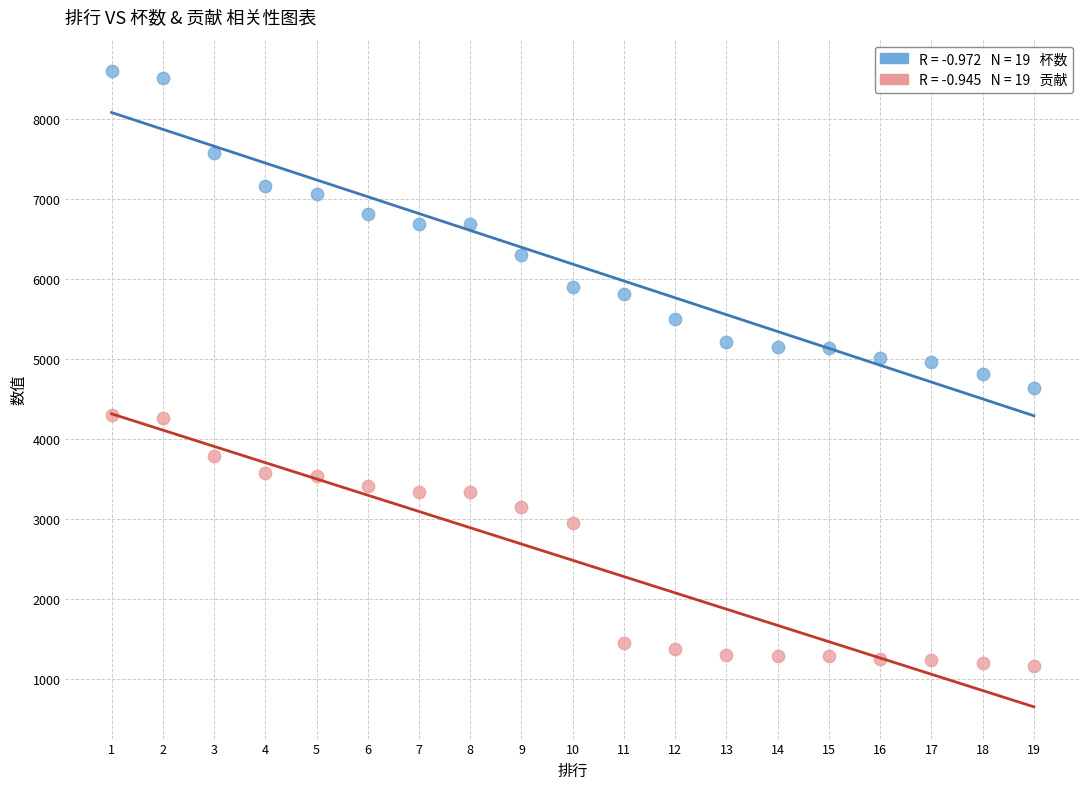

Across all data points, what is the range of X values (max minus min)?

18